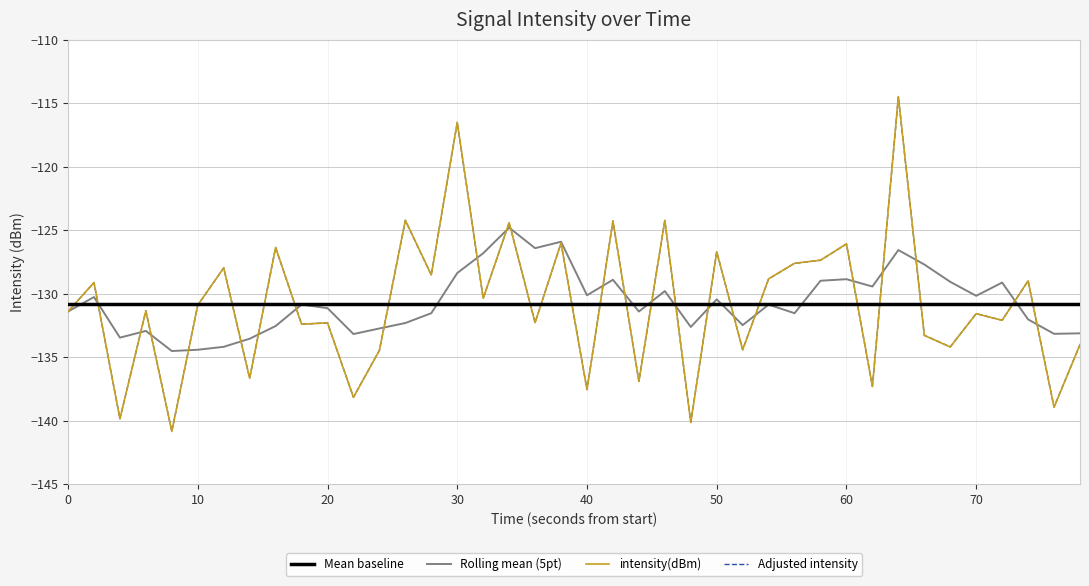

Which series has the largest range (max minus min)?

intensity(dBm)